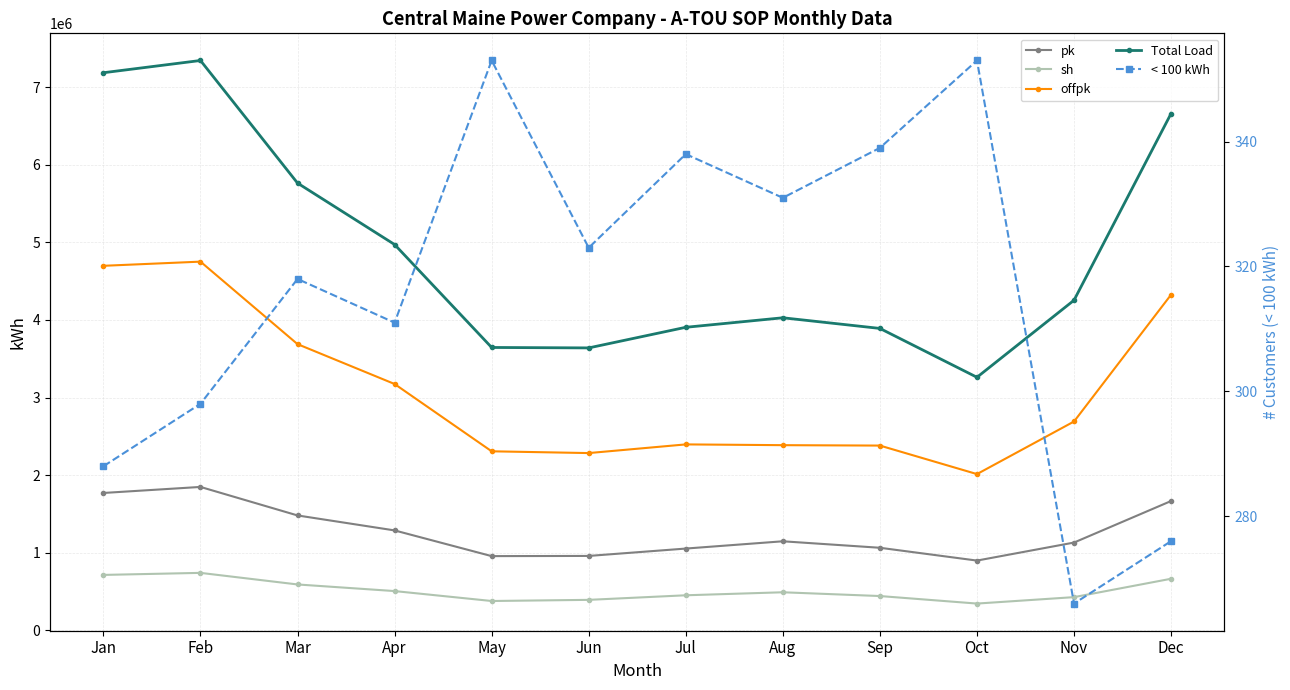

At how many categories does at least one series exceed 5619129?

4